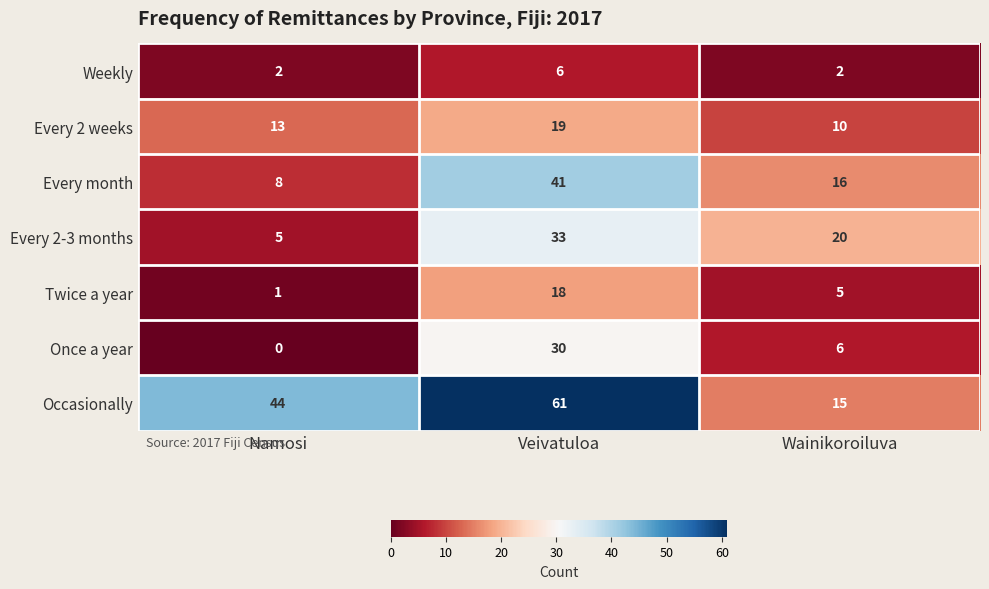

What is the maximum value shown in the chart?

61